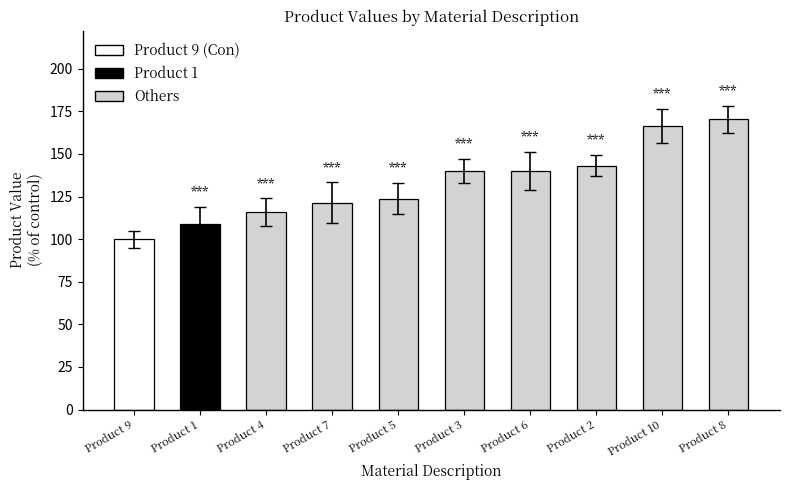

What is the value of the 3rd bar from the left?

115.9